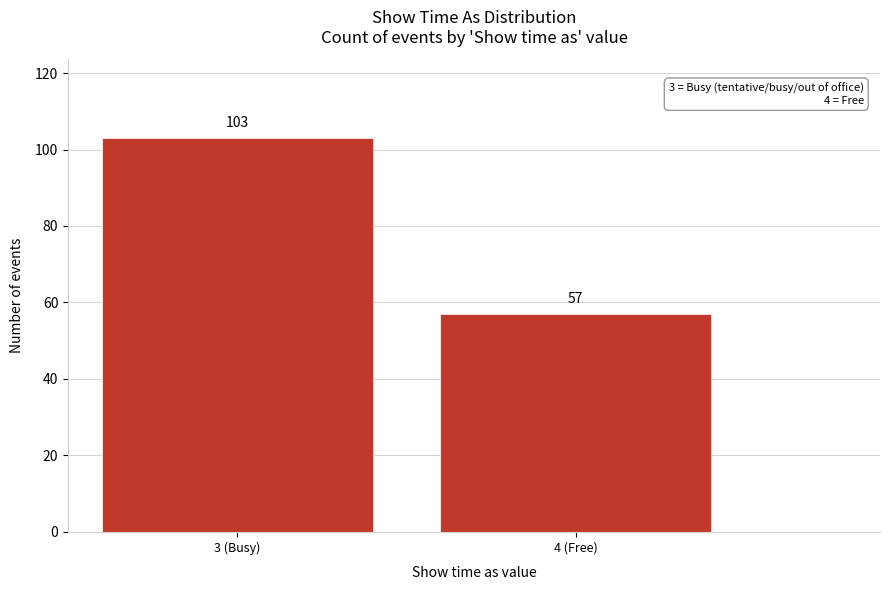

Reading right to left, list all the values displayed in this chart.

4 (Free)=57	3 (Busy)=103